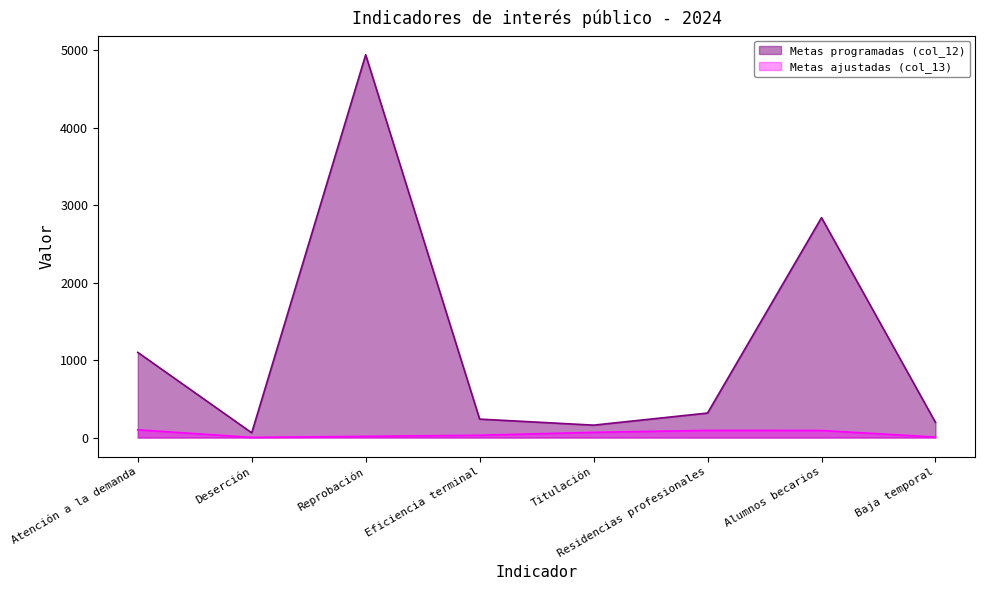

How many series are shown in this chart?

2